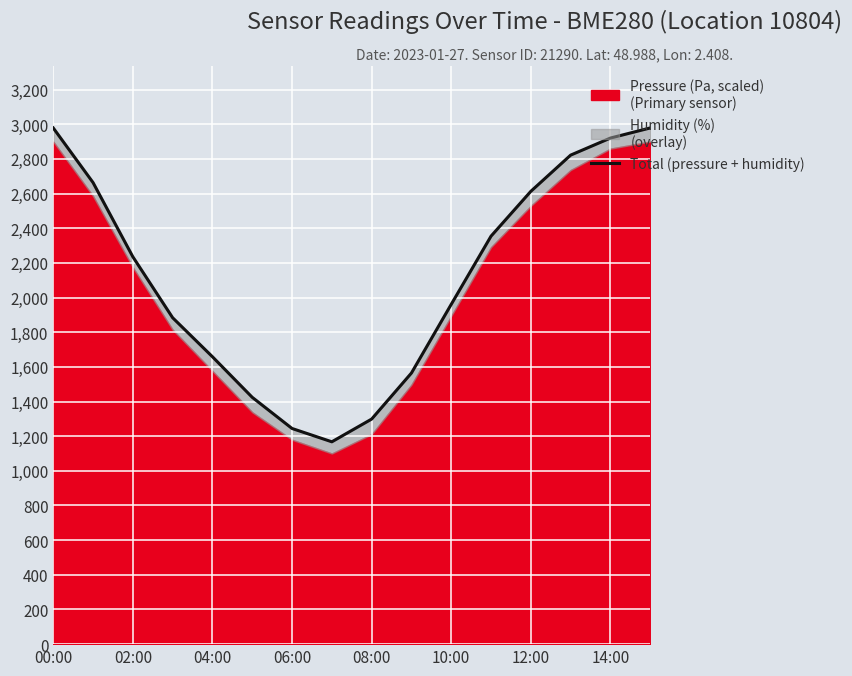

What is the difference between the maximum and minimum values?

1811.0